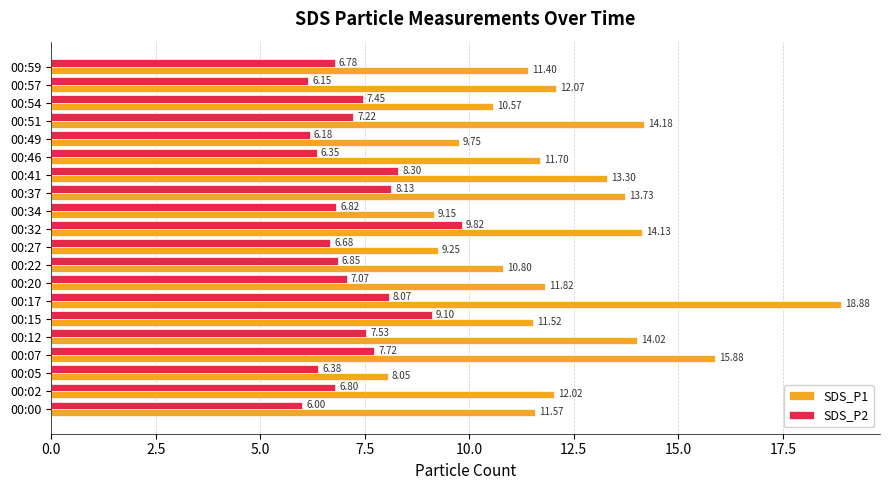

What is the spread (max minus min) of values at 00:00?

5.6